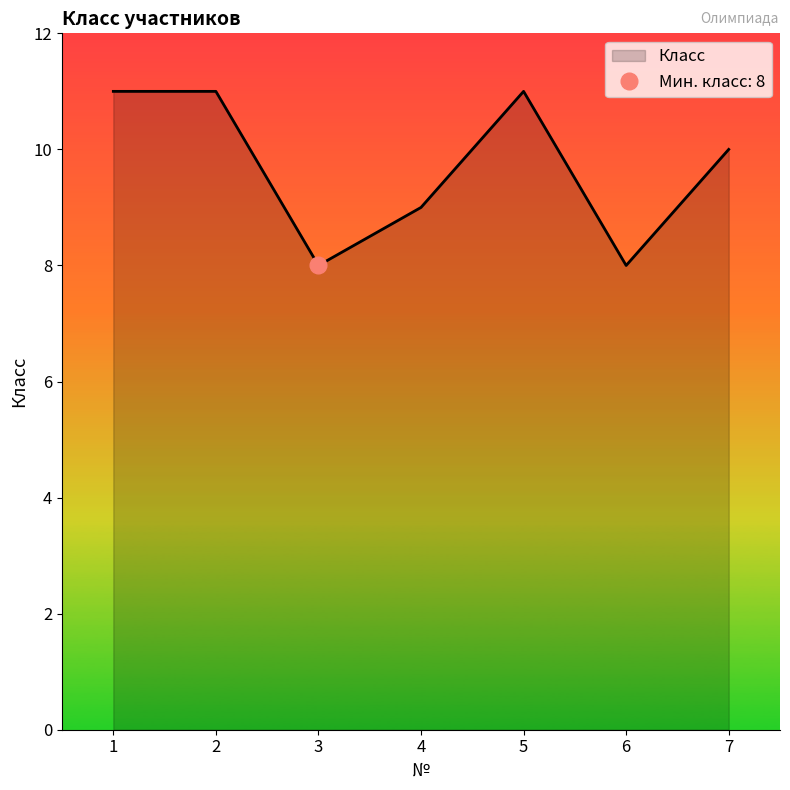

The chart shows a value of 5 at 5. True or false?

False